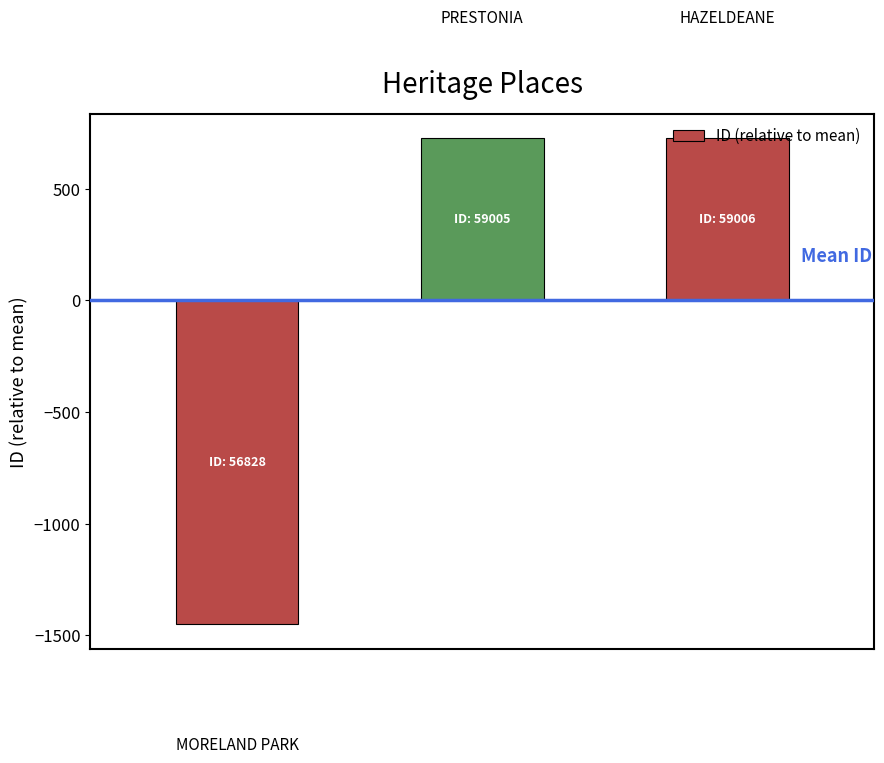

What is the difference between the maximum and second lowest values?

1.0